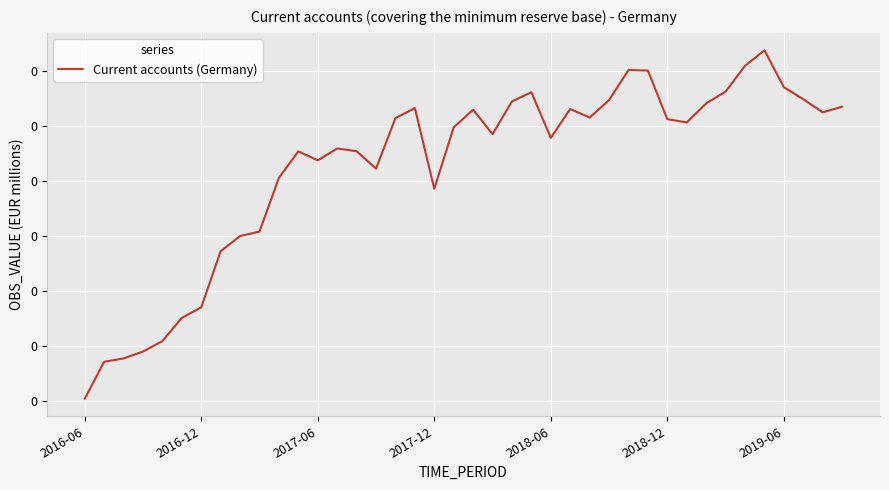

What is the difference between the second highest and second lowest values?

0.3